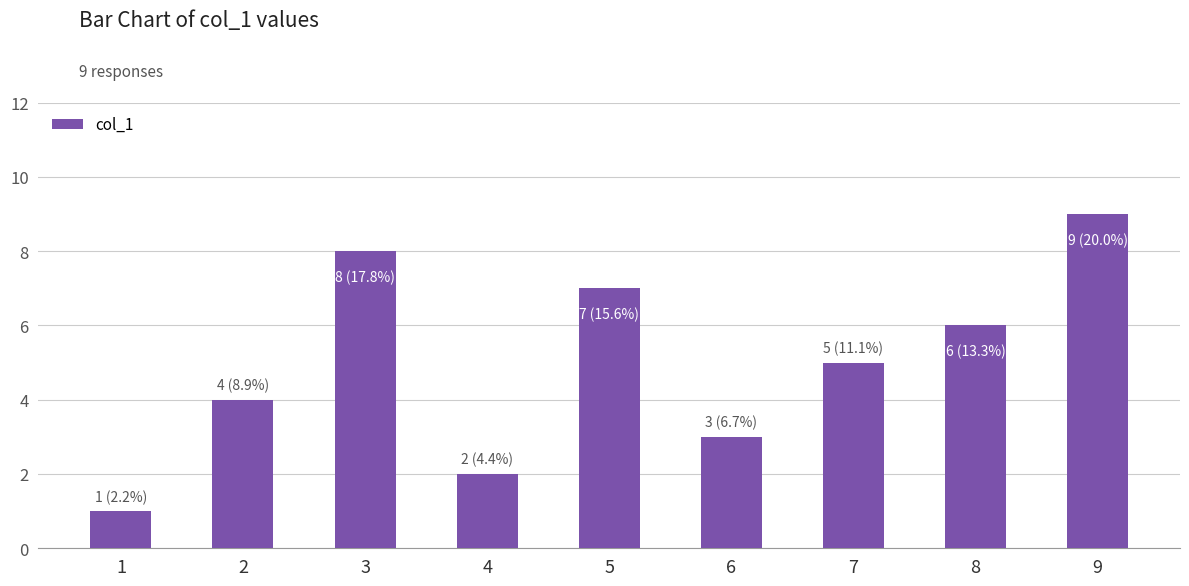

At which label does the data first exceed 5?

3